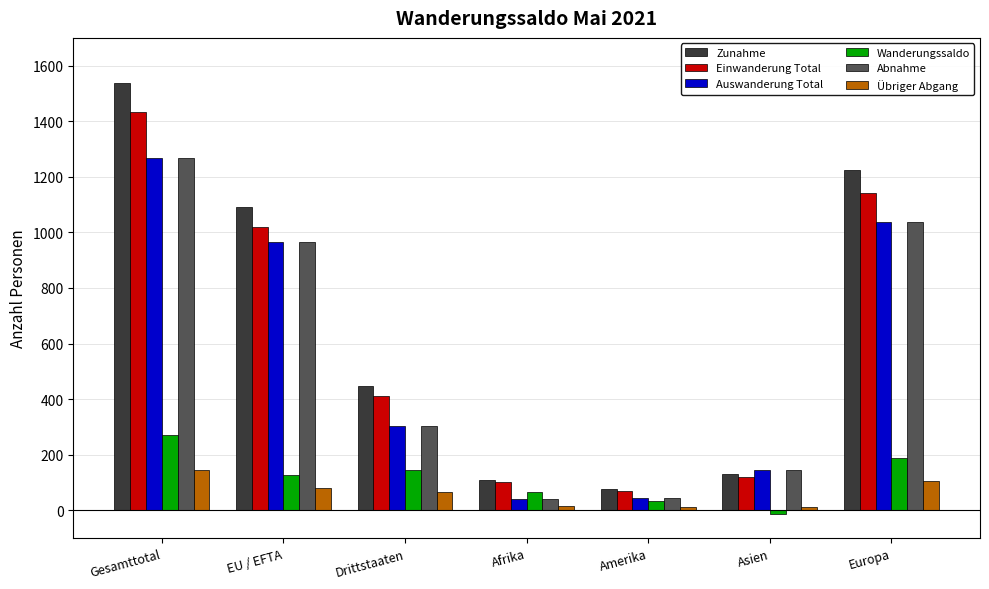

Between Drittstaaten and Europa, which series saw the biggest shift?

Zunahme